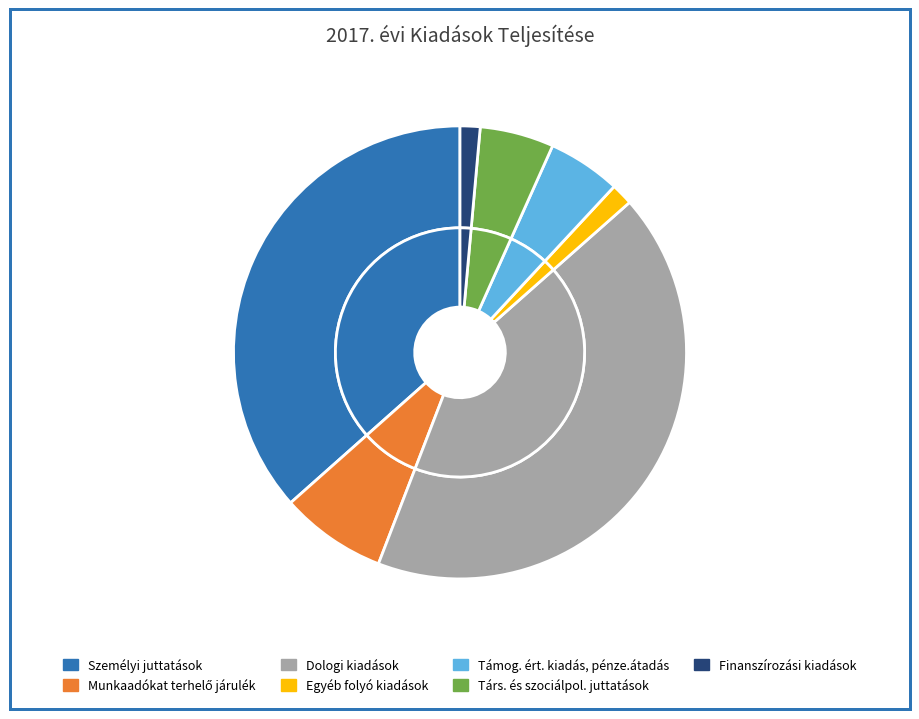

To the nearest percent, what is the difference between the largest and smallest slice percentages?

41%